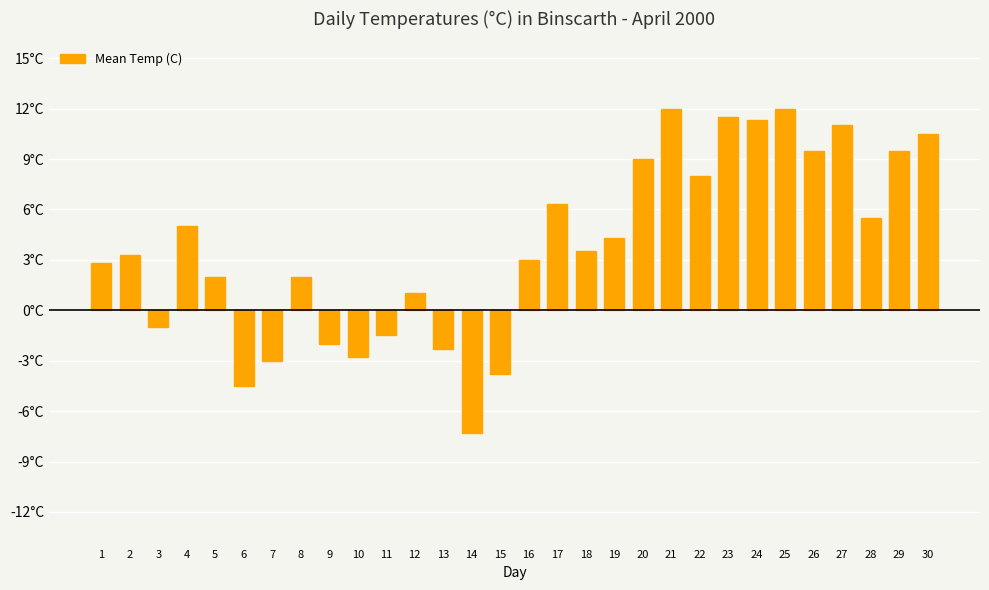

The chart shows a value of 17.5 at 30. True or false?

False